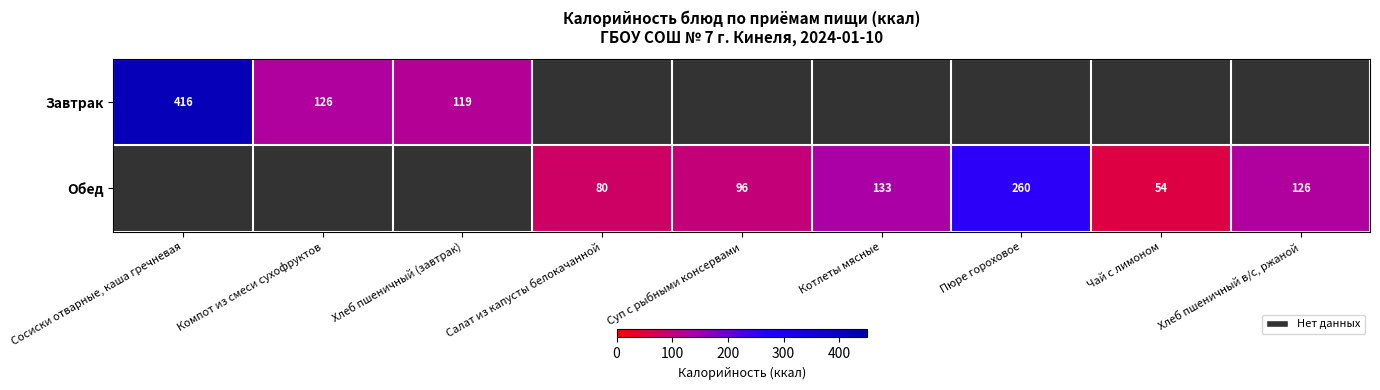

What is the difference between the Обед values at Хлеб пшеничный в/с, ржаной and Котлеты мясные?

7.0